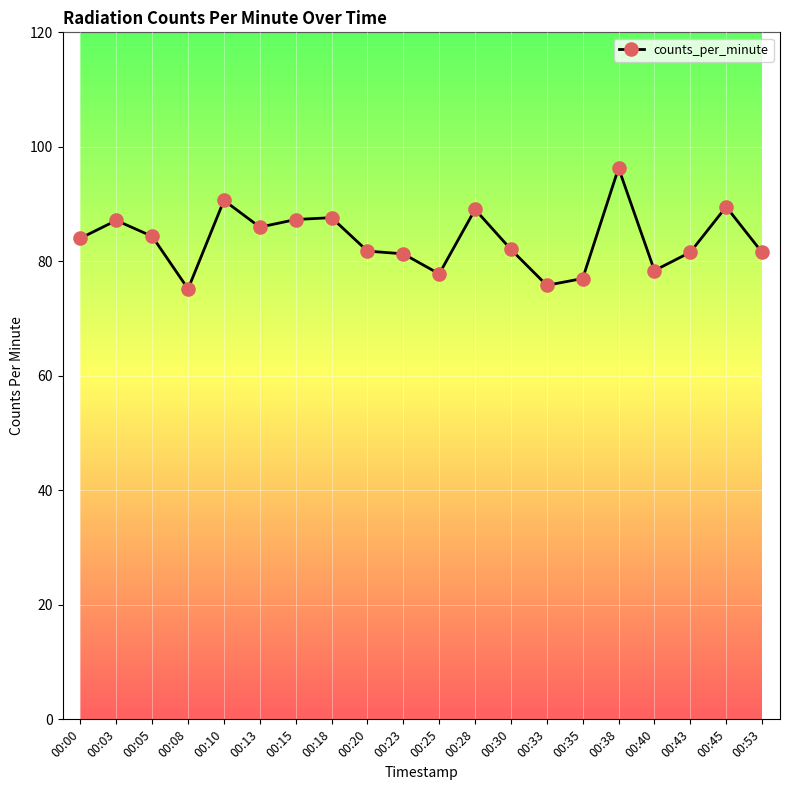

How many lines are shown in the chart?

1